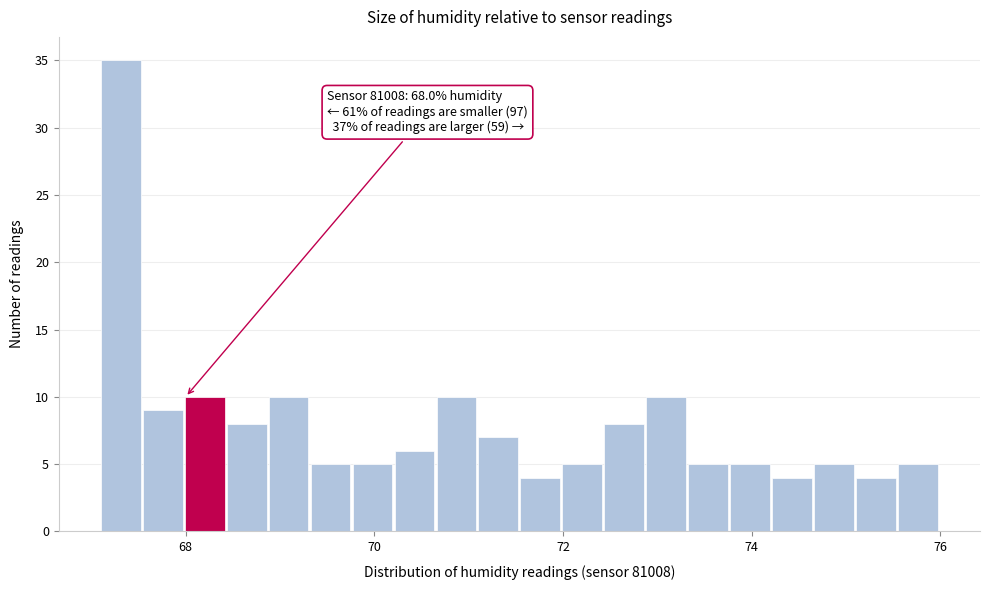

Read against the x-axis, roughly where is the centre of the tallest bar?

67.4